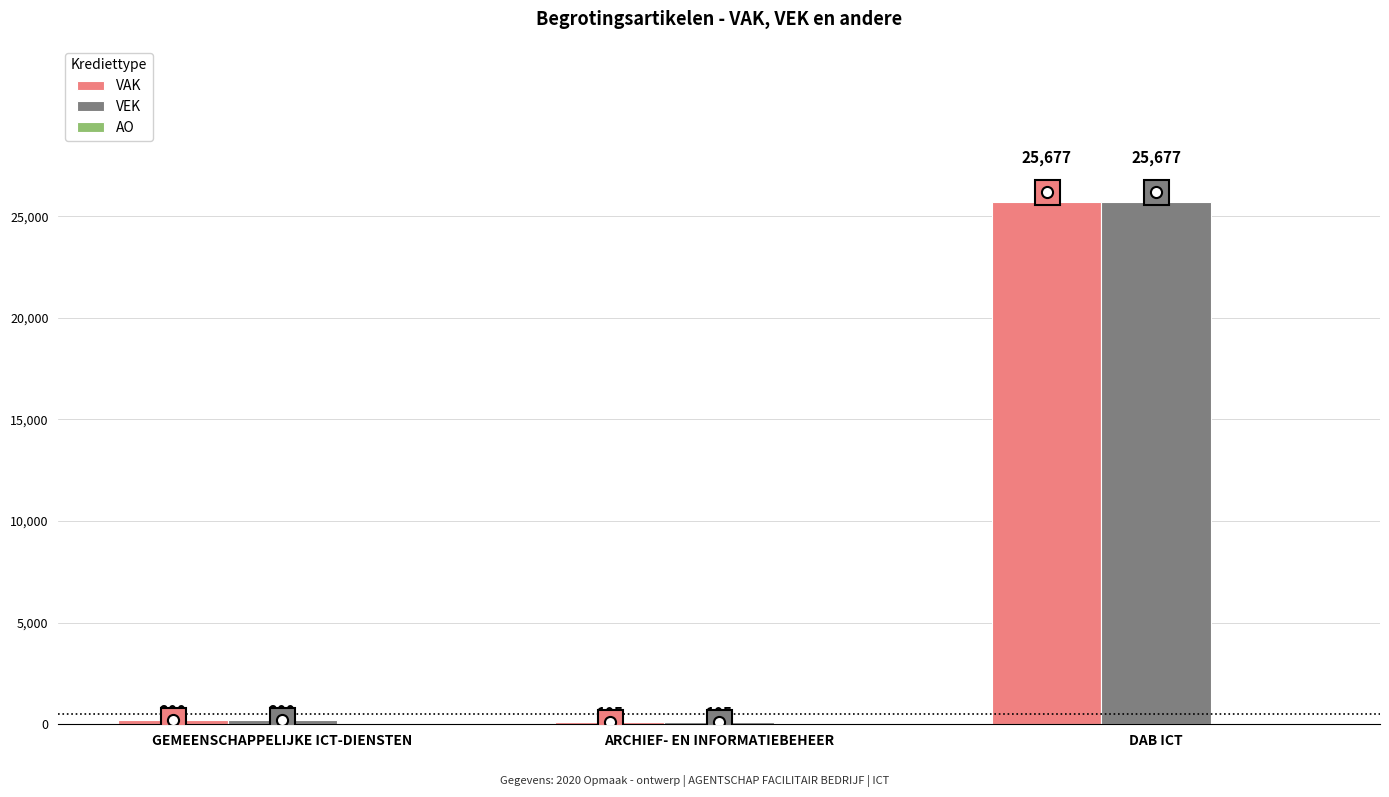

True or false: VAK has a value of 38762 at DAB ICT.

False